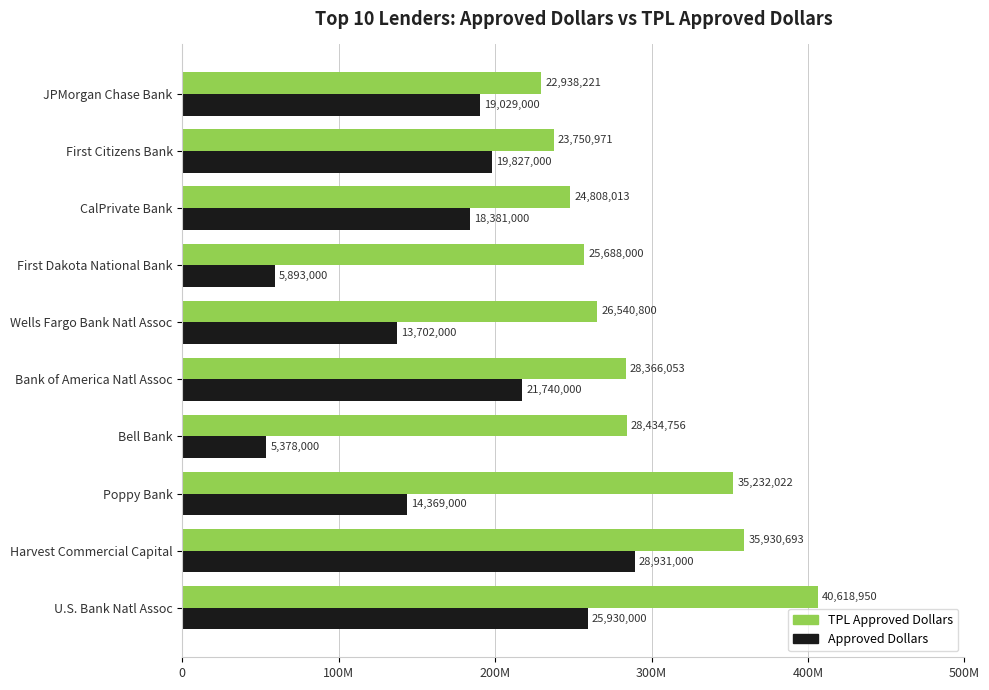

What are all the series names shown in the legend?

TPL Approved Dollars, Approved Dollars